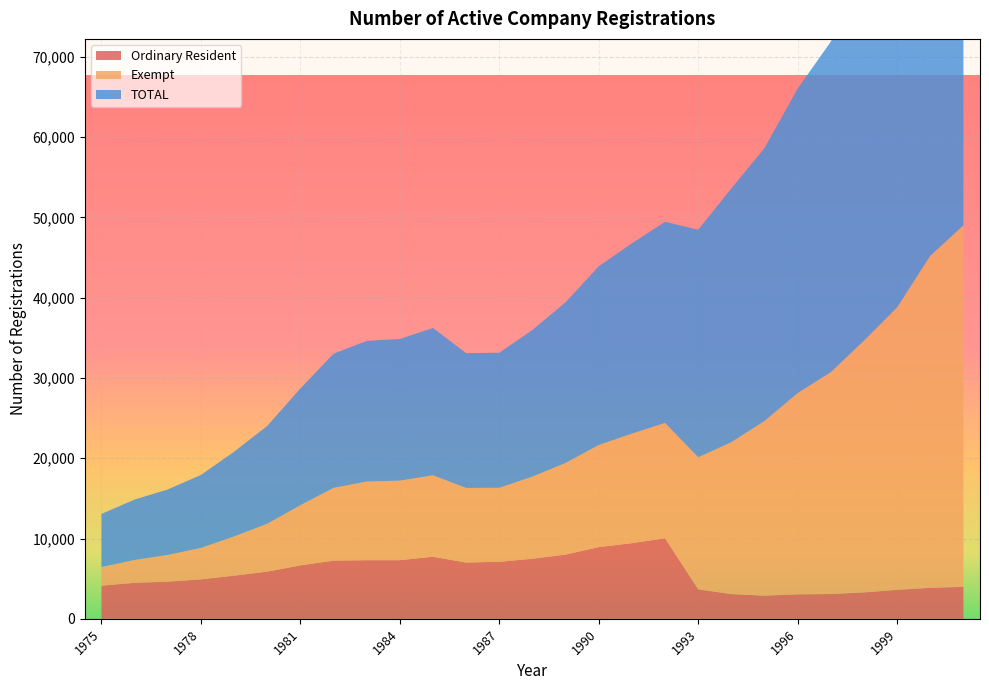

Is it true that Ordinary Resident equals 14075 at 1990?

False